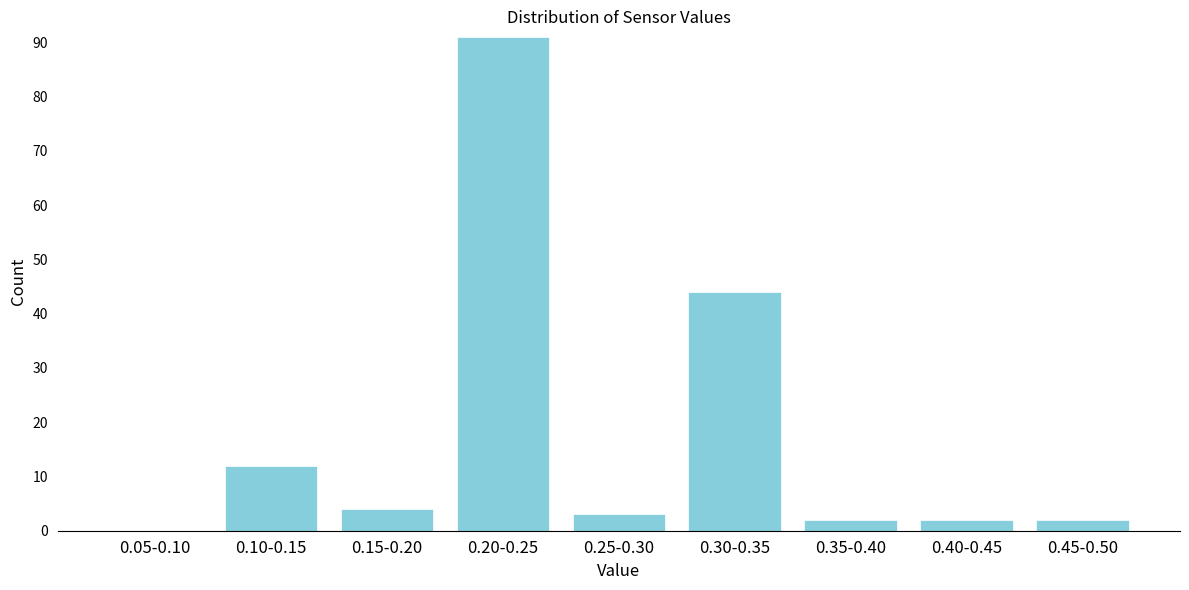

At which label is the value closest to 45?

0.30-0.35